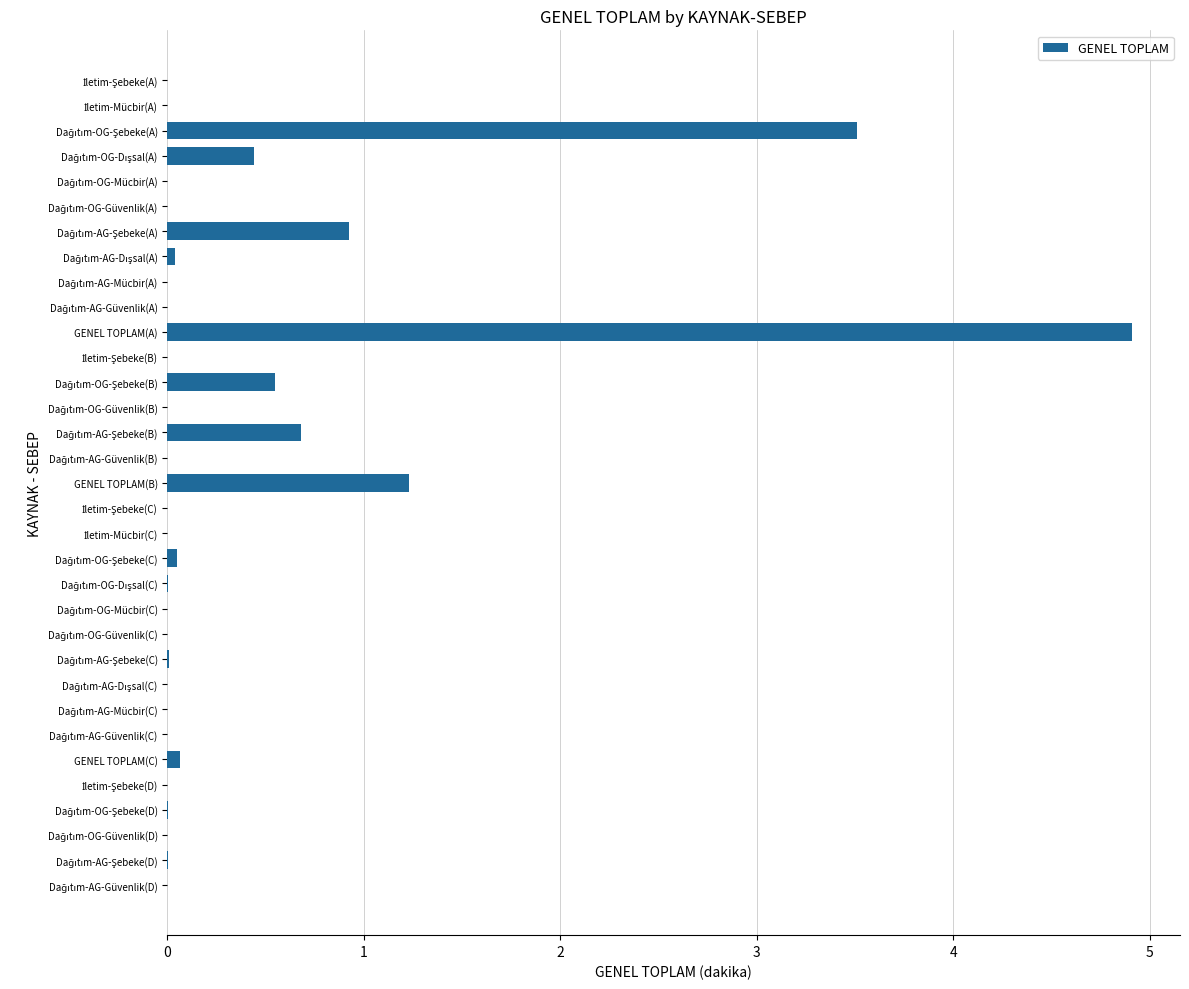

How many distinct data groups are displayed?

1